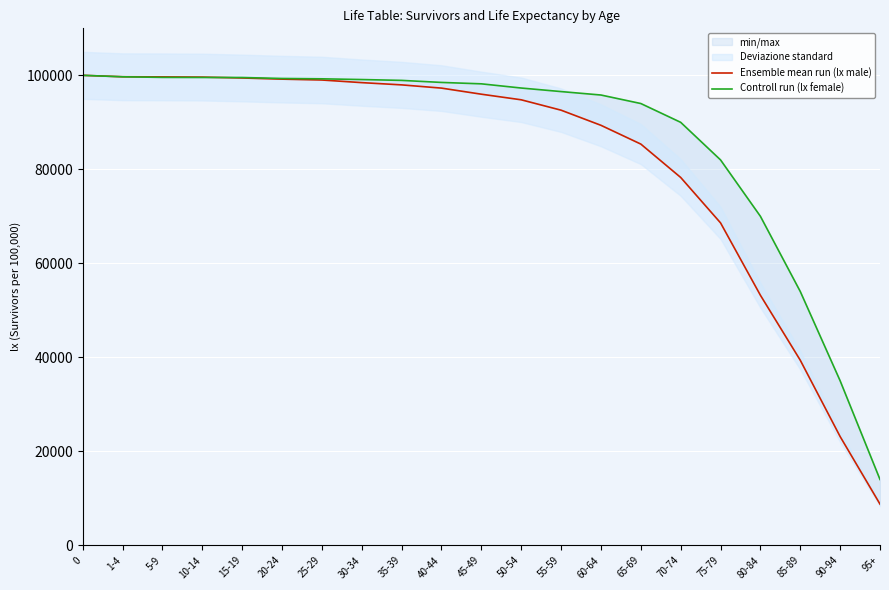

What value does the Ensemble mean run (lx male) series have at 1-4, to the nearest 50?

99700